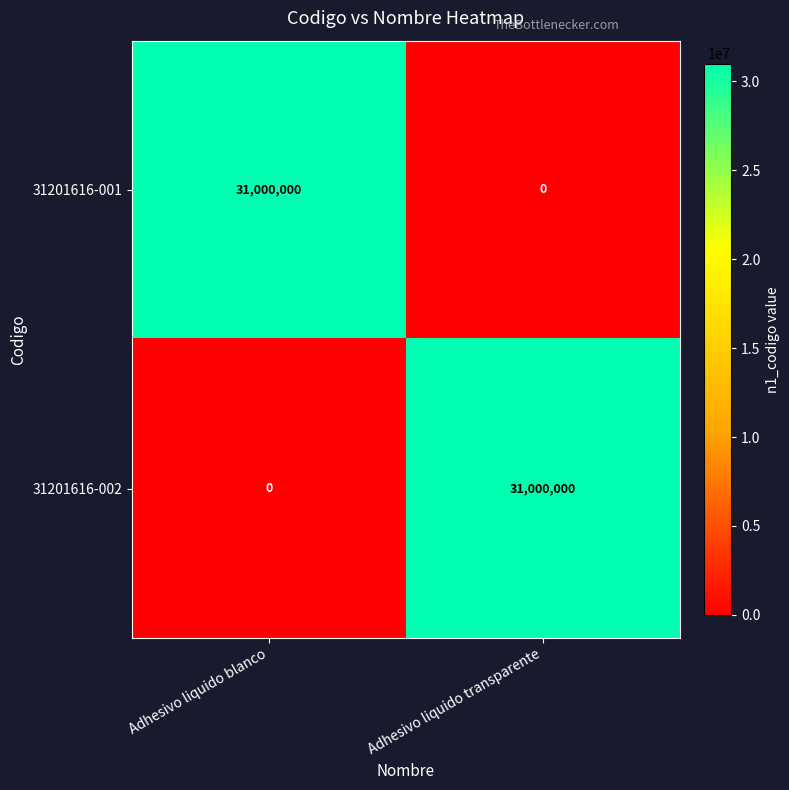

Rank the series at Adhesivo liquido blanco from lowest to highest value.

31201616-002, 31201616-001